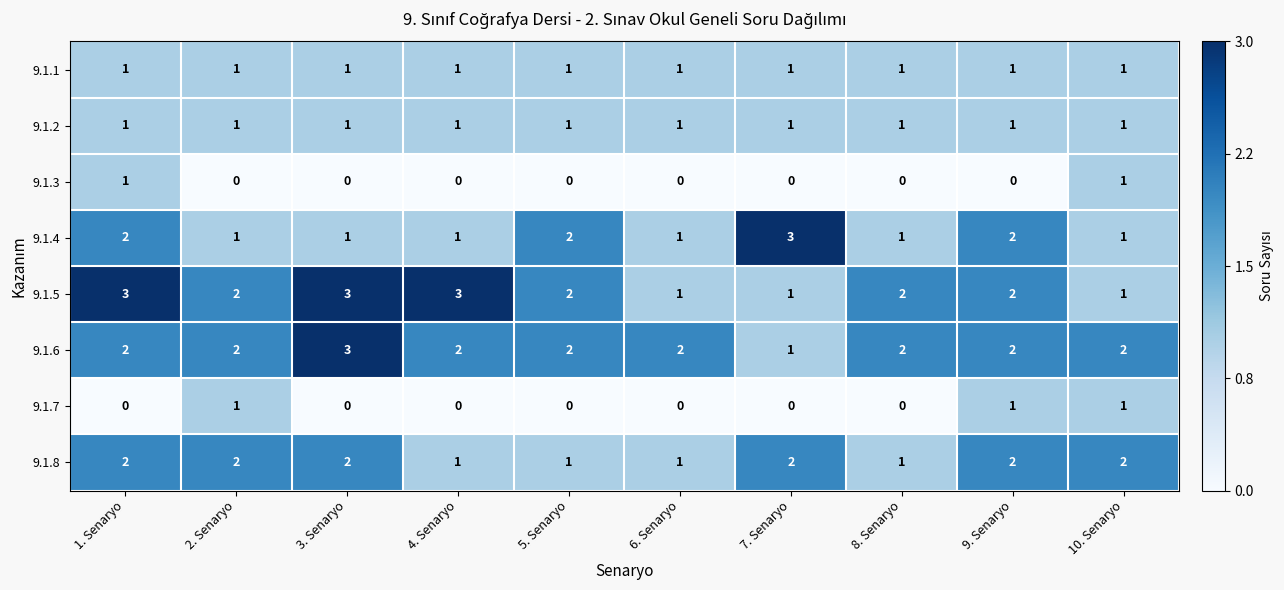

Is it true that 9.1.1 equals 1 at 4. Senaryo?

True